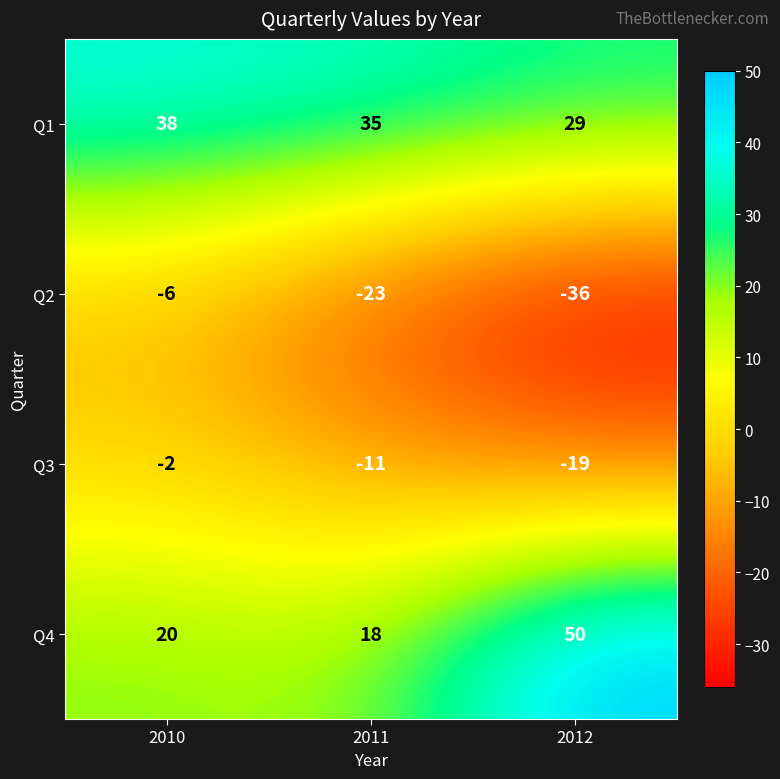

Which series has the widest spread of values?

Q4